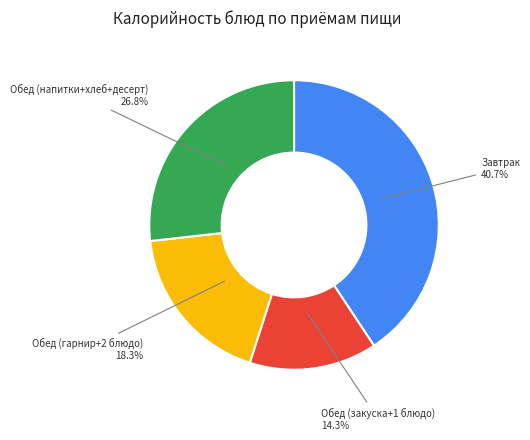

How many segments does this pie chart have?

4